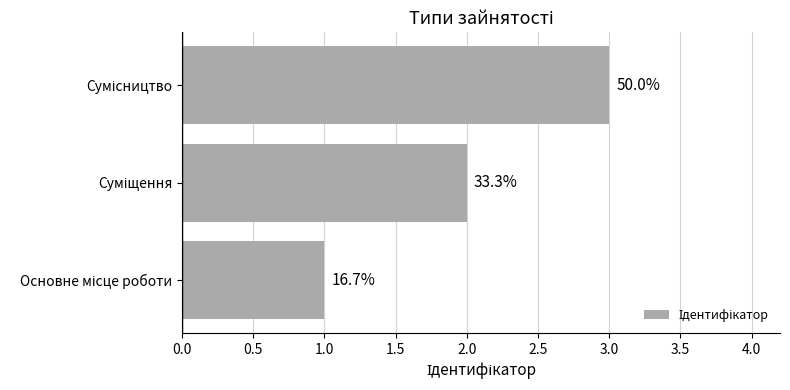

Are the bars horizontal?

Yes